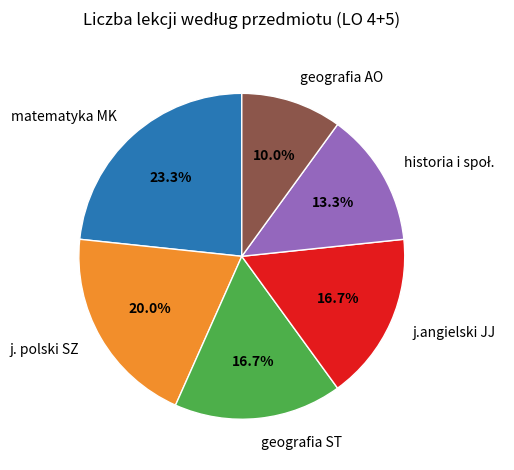

What percentage is NOT represented by geografia AO?

90.0%